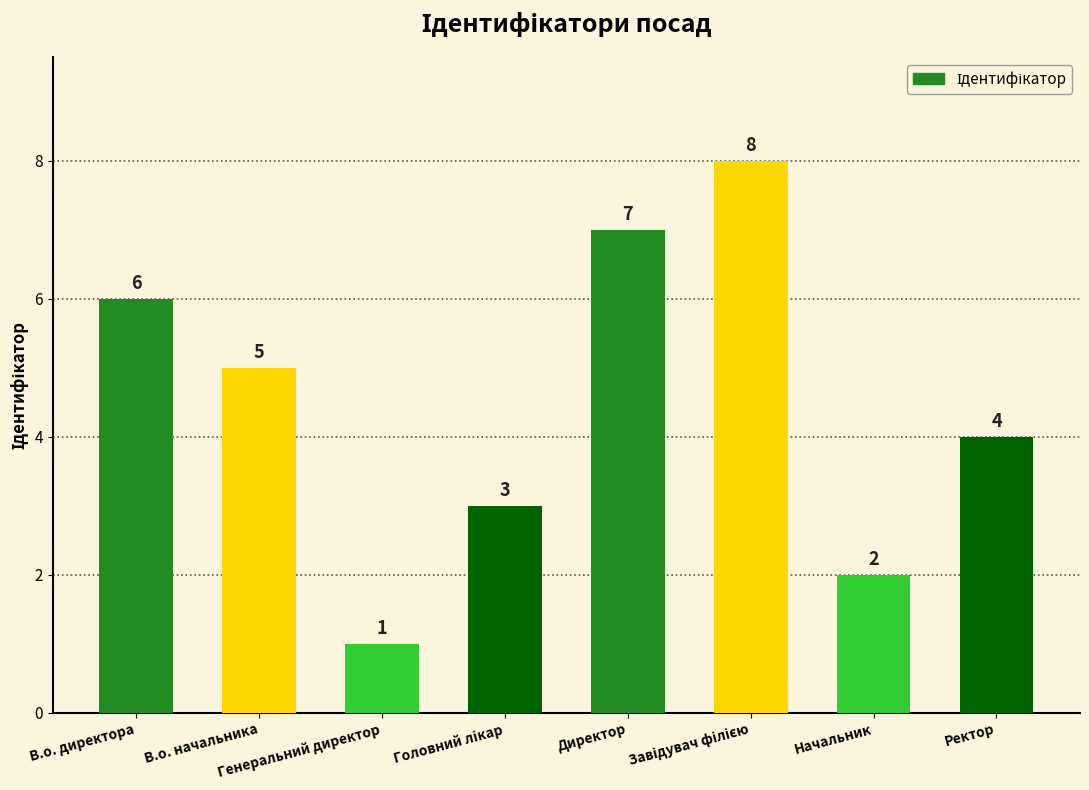

How many values are between 3 and 7?

5